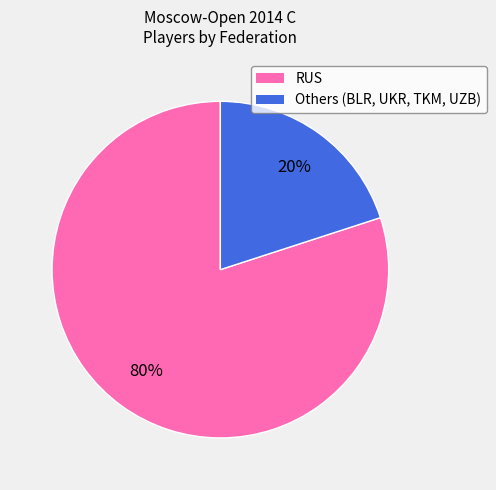

Is there a majority slice in this chart?

Yes